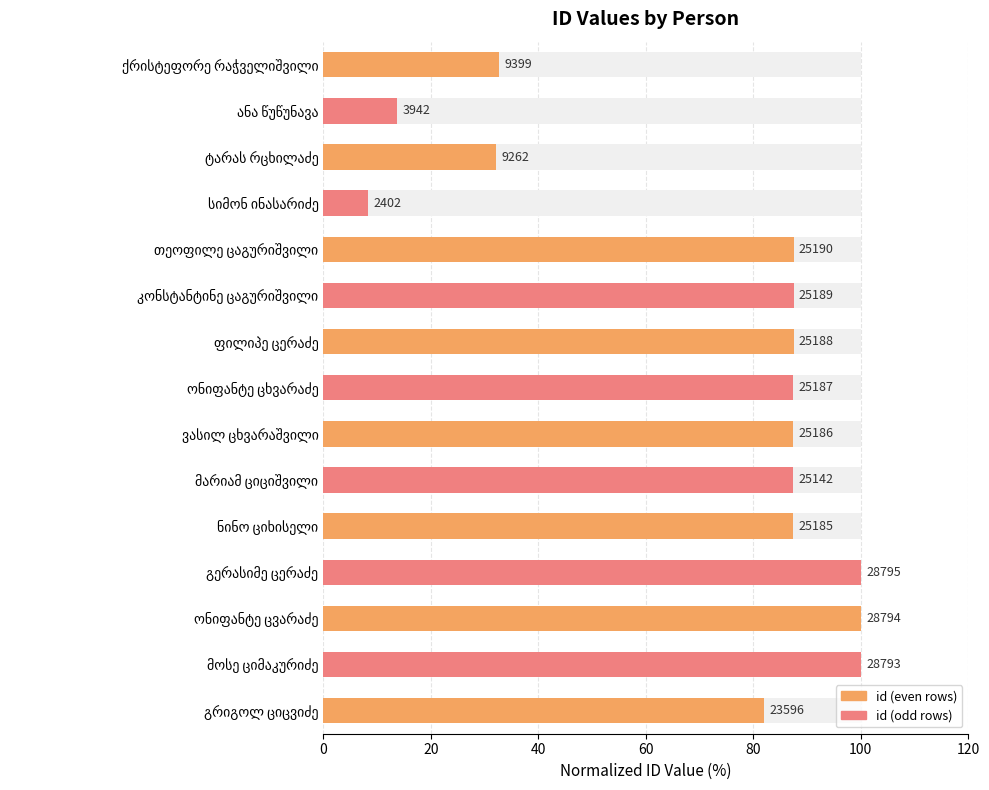

The chart shows a value of 113.8 at ონიფანტე ცხვარაძე. True or false?

False